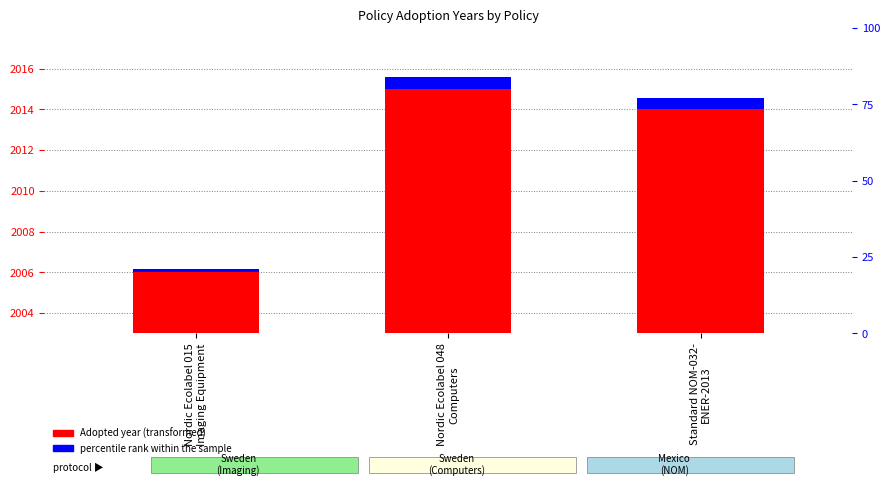

How many data points does each series have?

3